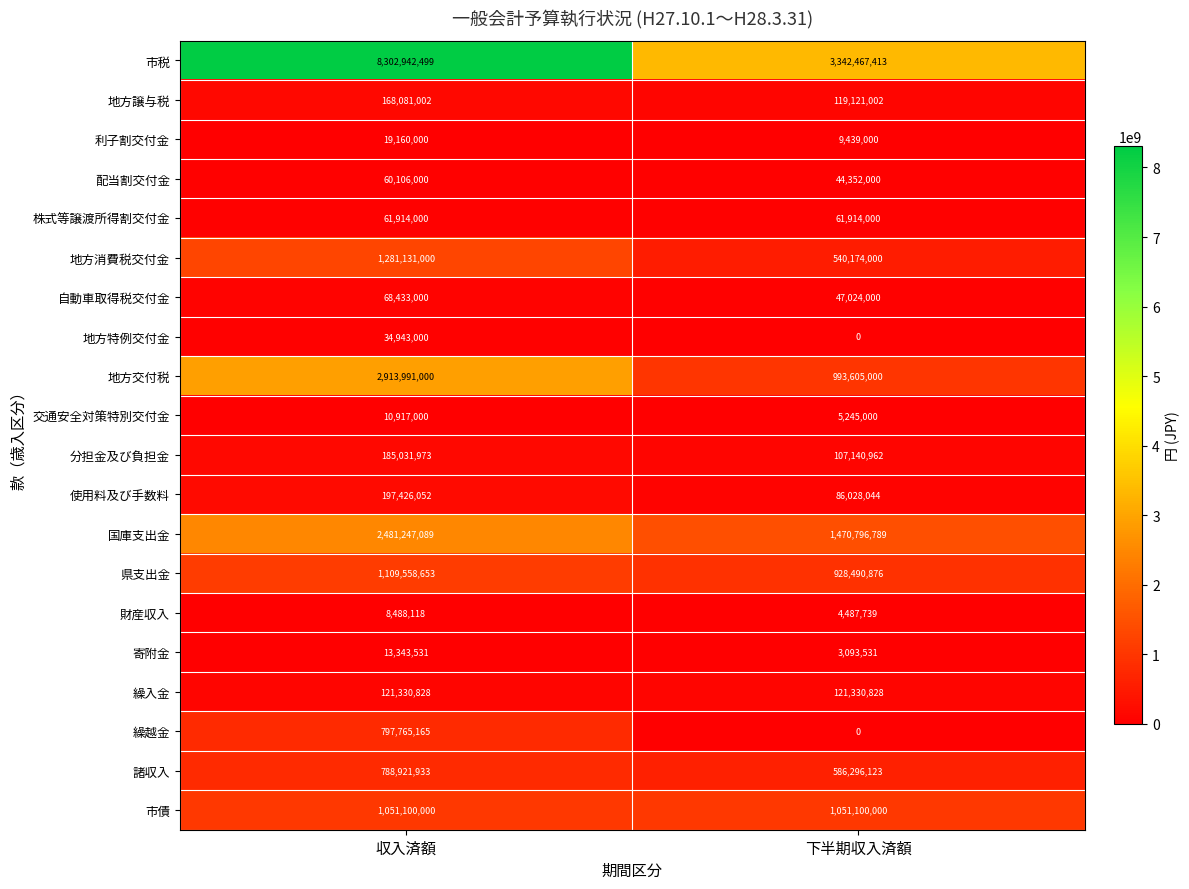

Which series has the largest range (max minus min)?

市税